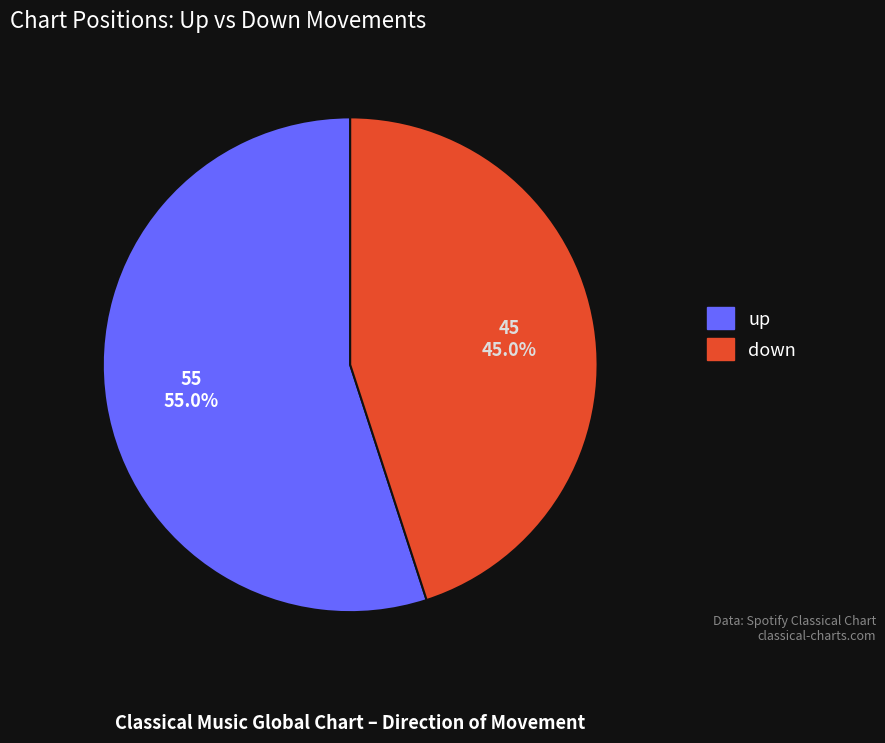

What percentage is the down slice, to the nearest percent?

45%